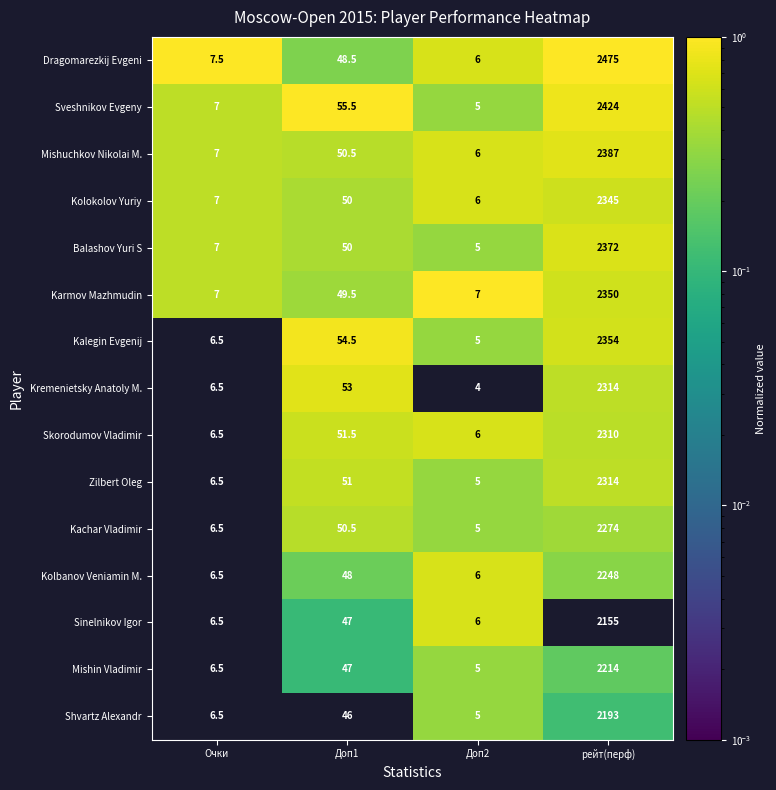

What is the maximum value shown in the chart?

2475.0